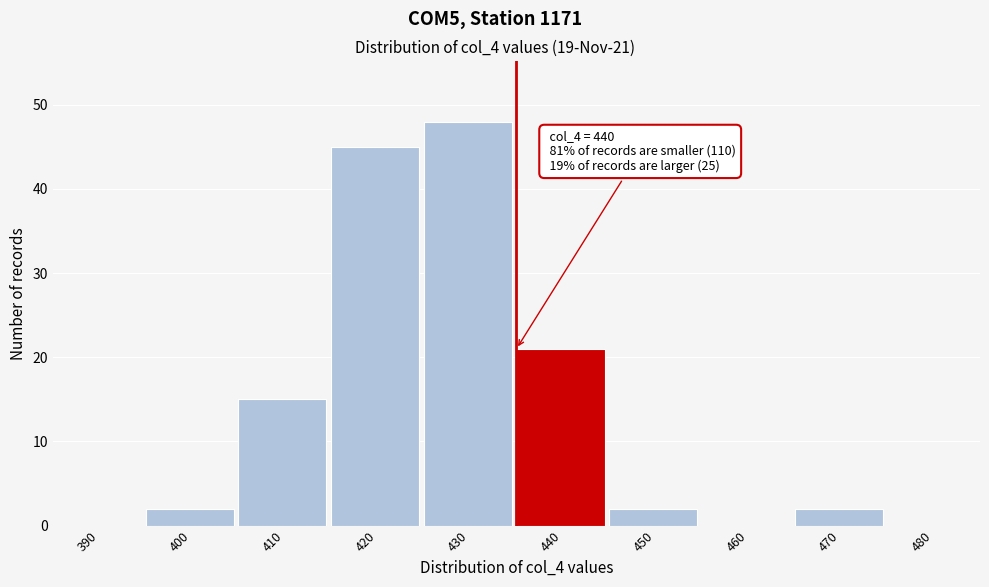

Reading left to right, transcribe all the data shown in this chart.

390=0	400=2	410=15	420=45	430=48	440=21	450=2	460=0	470=2	480=0